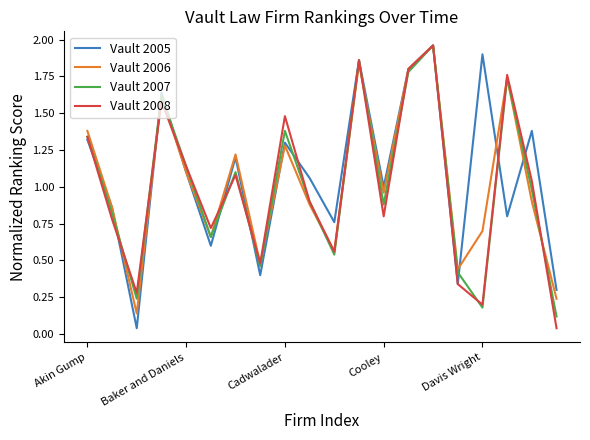

Is this an area chart (filled region under the line)?

No